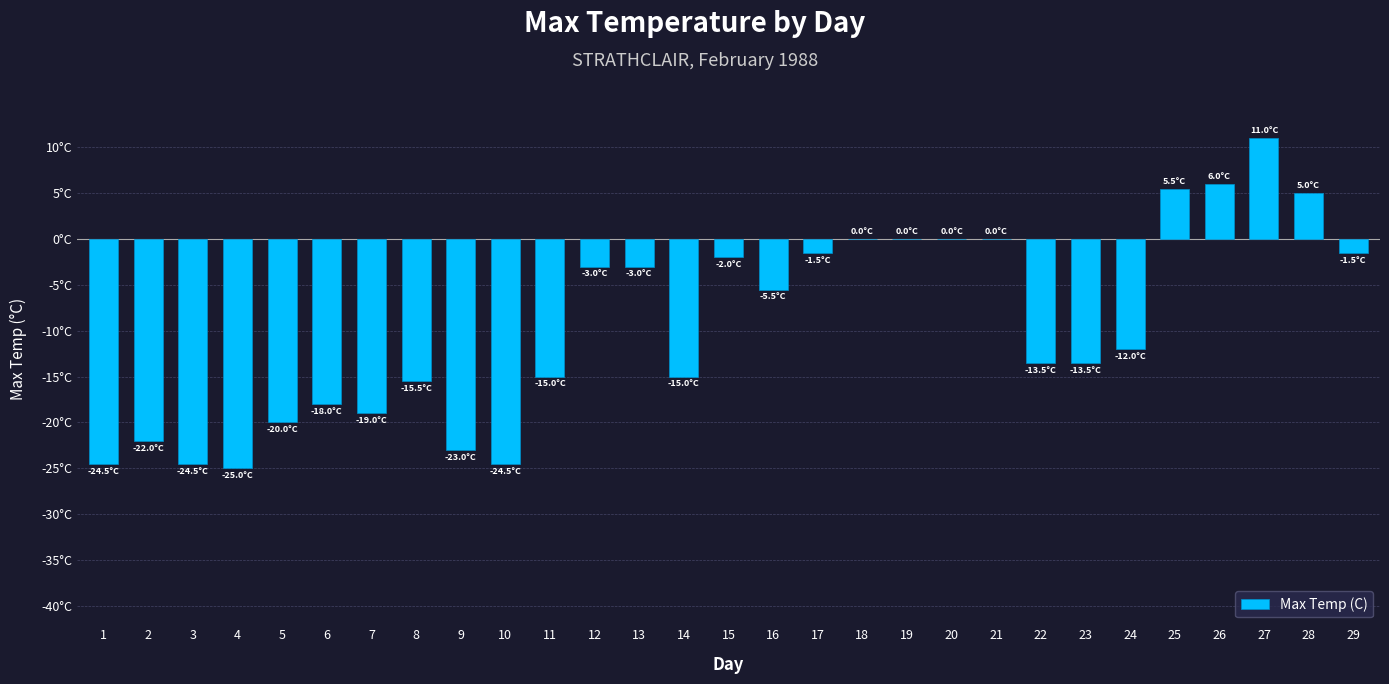

Reading right to left, transcribe all the data shown in this chart.

-1.5	5.0	11.0	6.0	5.5	-12.0	-13.5	-13.5	0.0	0.0	0.0	0.0	-1.5	-5.5	-2.0	-15.0	-3.0	-3.0	-15.0	-24.5	-23.0	-15.5	-19.0	-18.0	-20.0	-25.0	-24.5	-22.0	-24.5